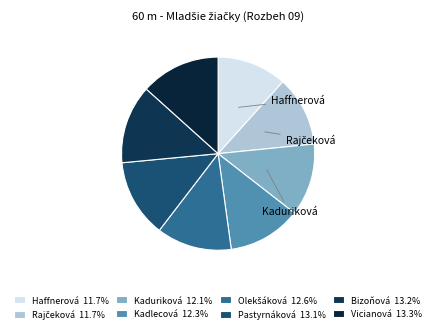

Is there any slice that represents more than half of the pie?

No